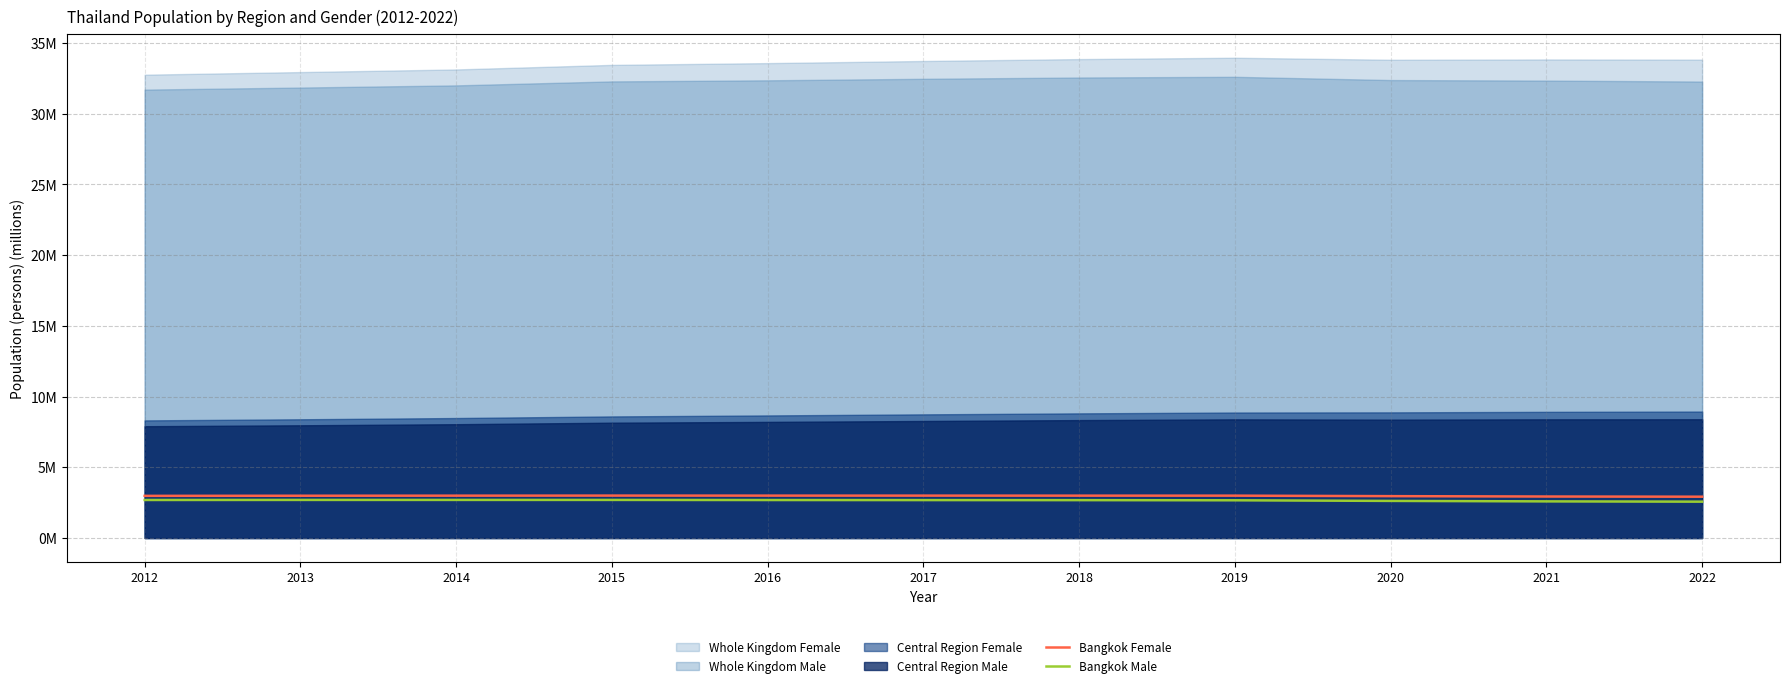

List the labels in order of Bangkok Male value, smallest first.

2022, 2021, 2020, 2019, 2018, 2017, 2016, 2012, 2013, 2015, 2014